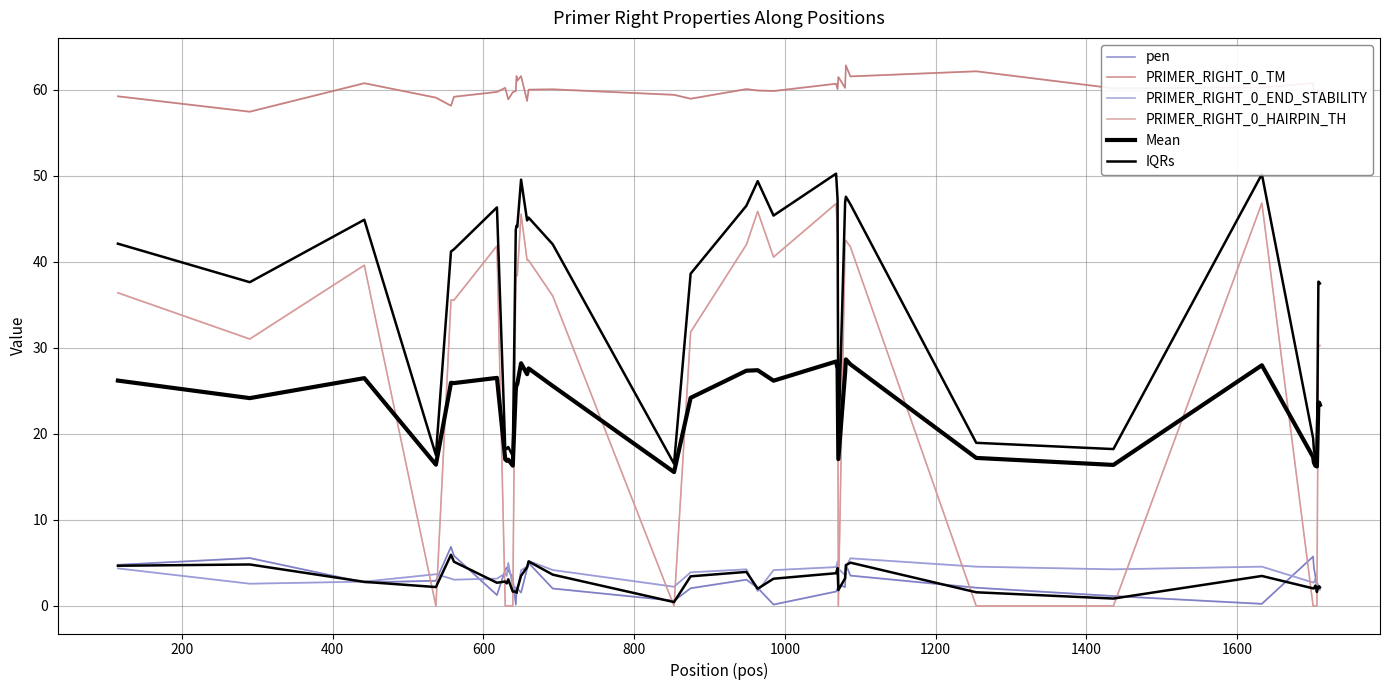

True or false: Mean and PRIMER_RIGHT_0_TM intersect in this chart.

False